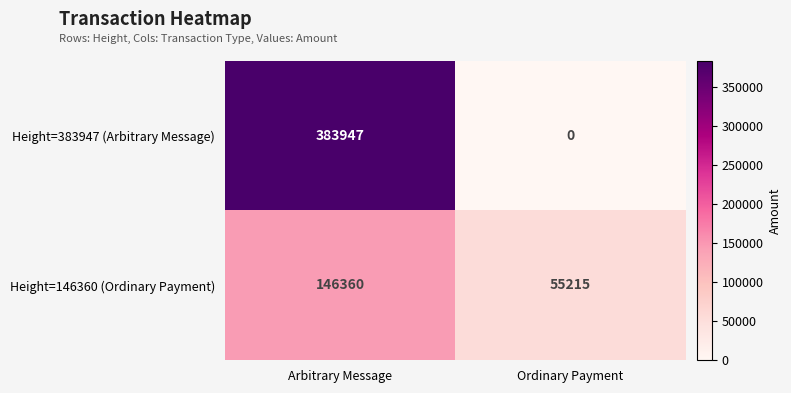

What is the average value of the Height=146360 (Ordinary Payment) series?

100788